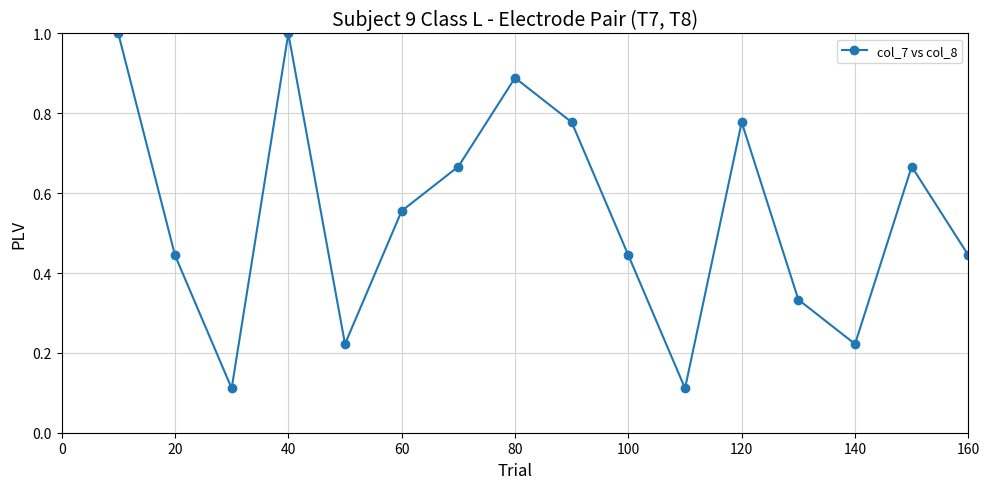

How many interior local valleys (lower than both neighbors) does the data have?

4